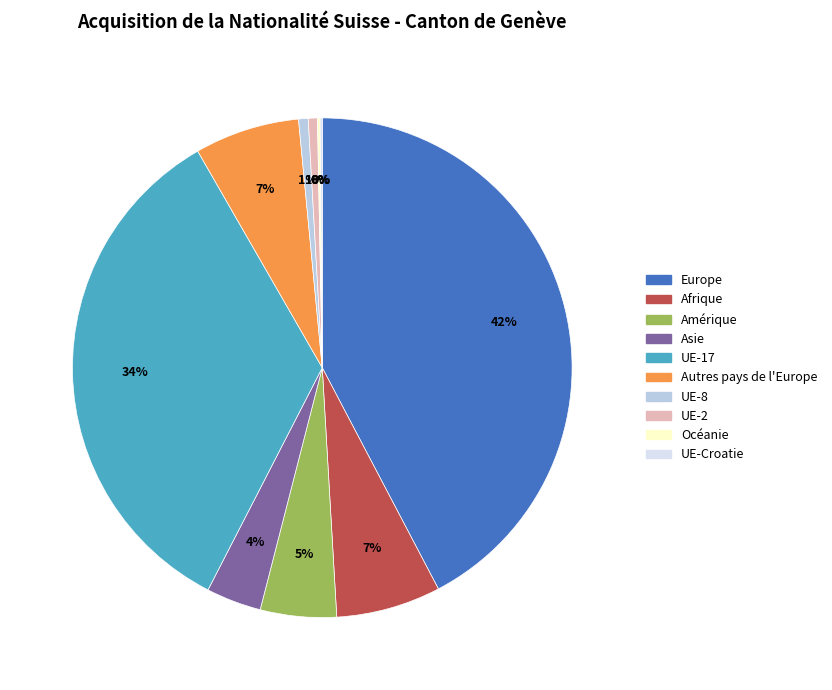

To the nearest percent, what is the difference between the largest and smallest slice percentages?

42%